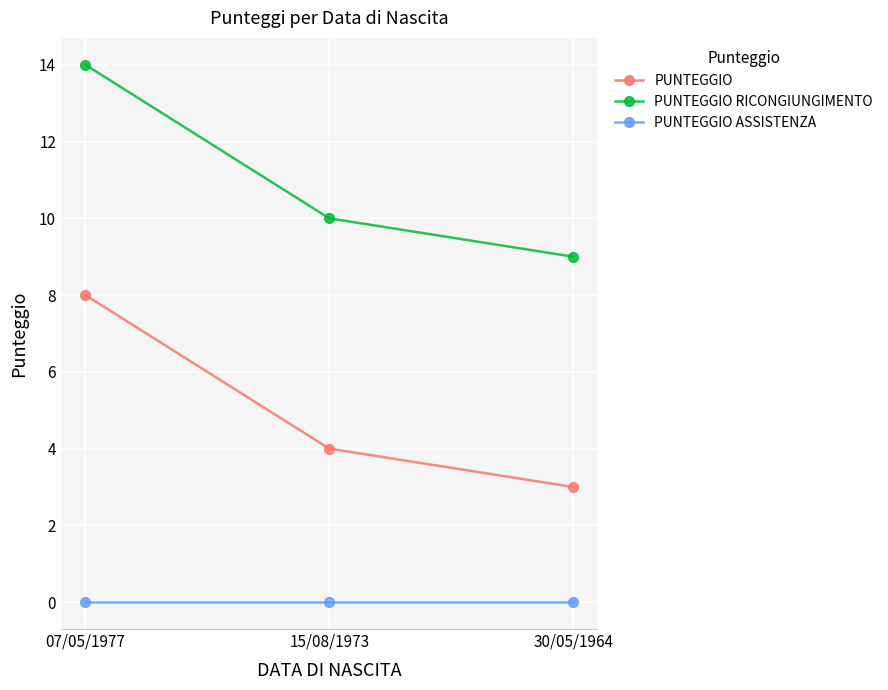

The PUNTEGGIO RICONGIUNGIMENTO series shows 14 at 07/05/1977. True or false?

True